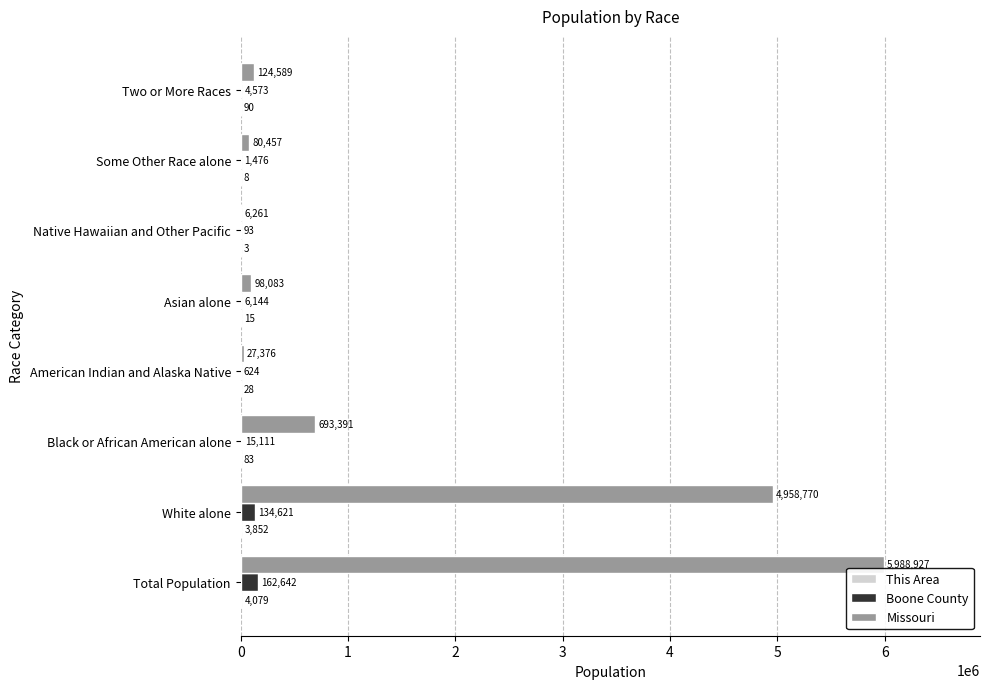

Which series has the largest total across all categories?

Missouri